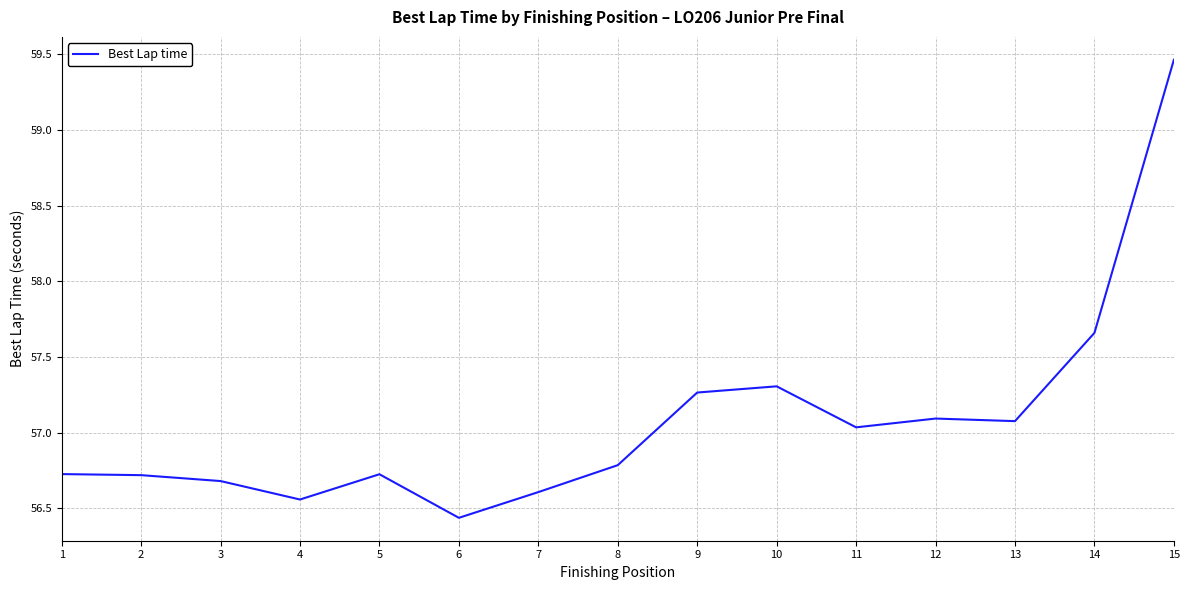

What is the difference between the maximum and minimum values?

3.0